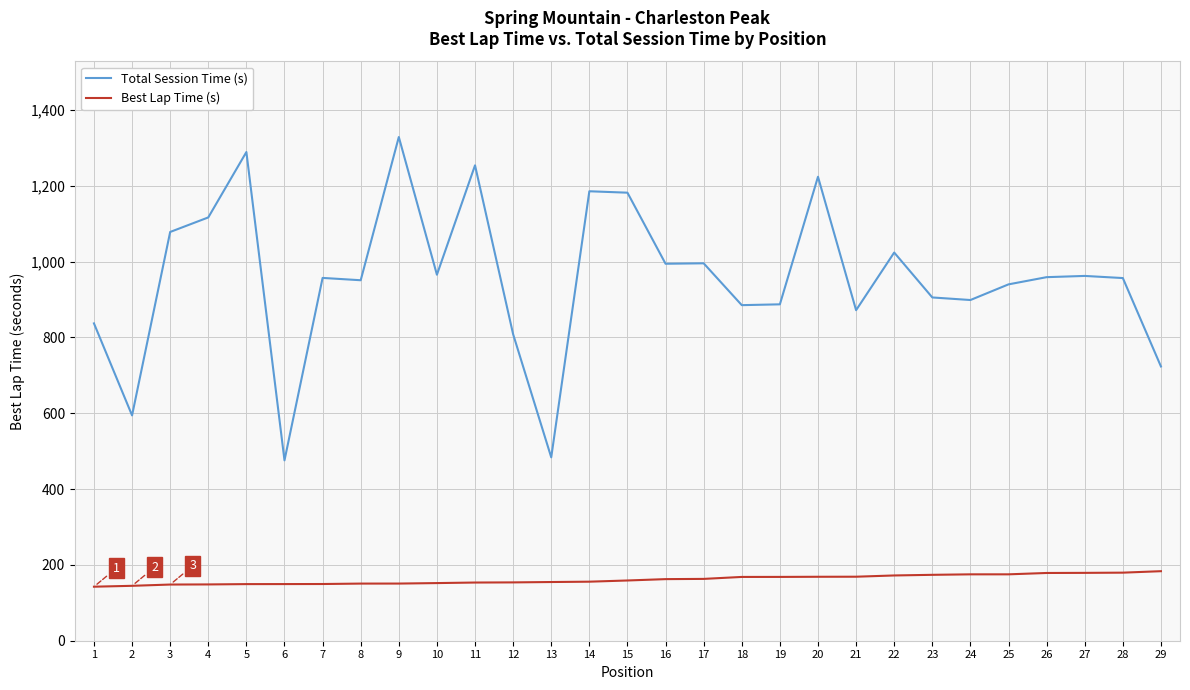

Which series changed the most between 4 and 28?

Total Session Time (s)